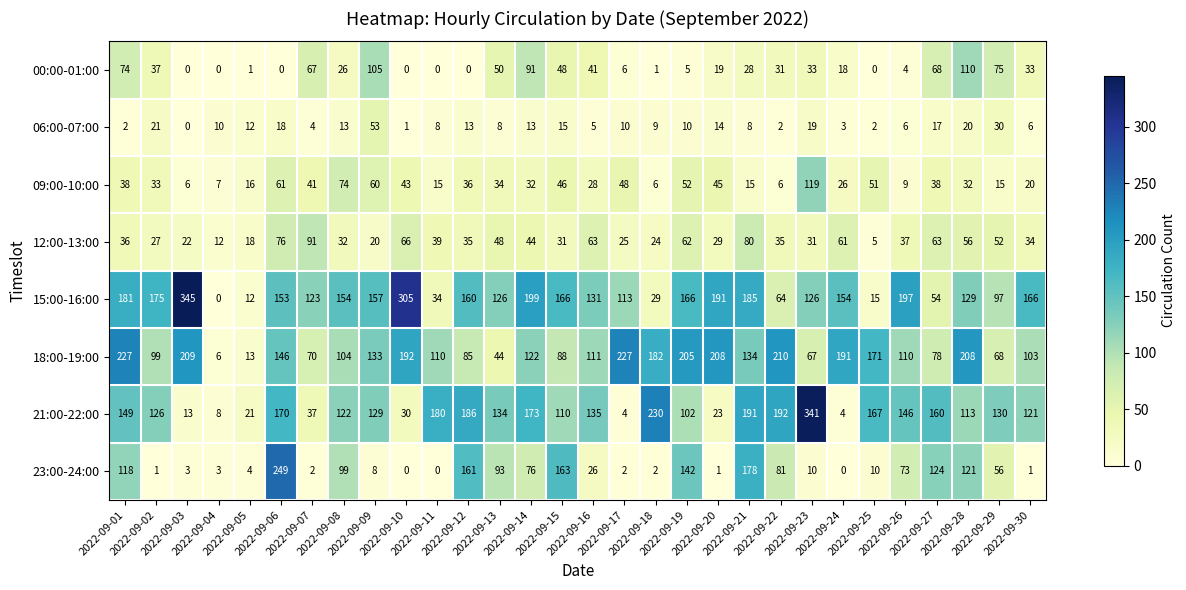

Which series has the largest total across all categories?

15:00-16:00